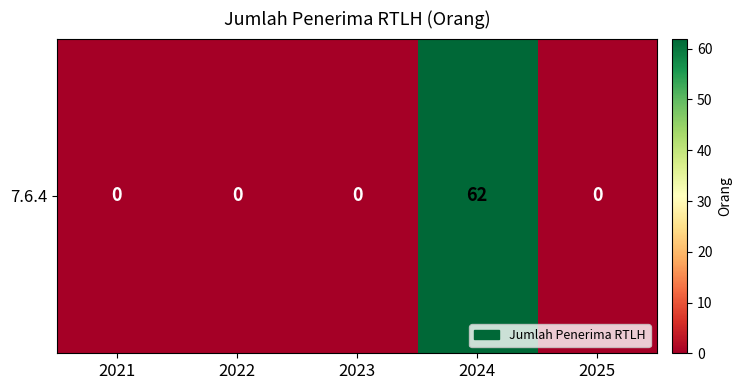

What is the change in value from 2022 to 2024?

+62